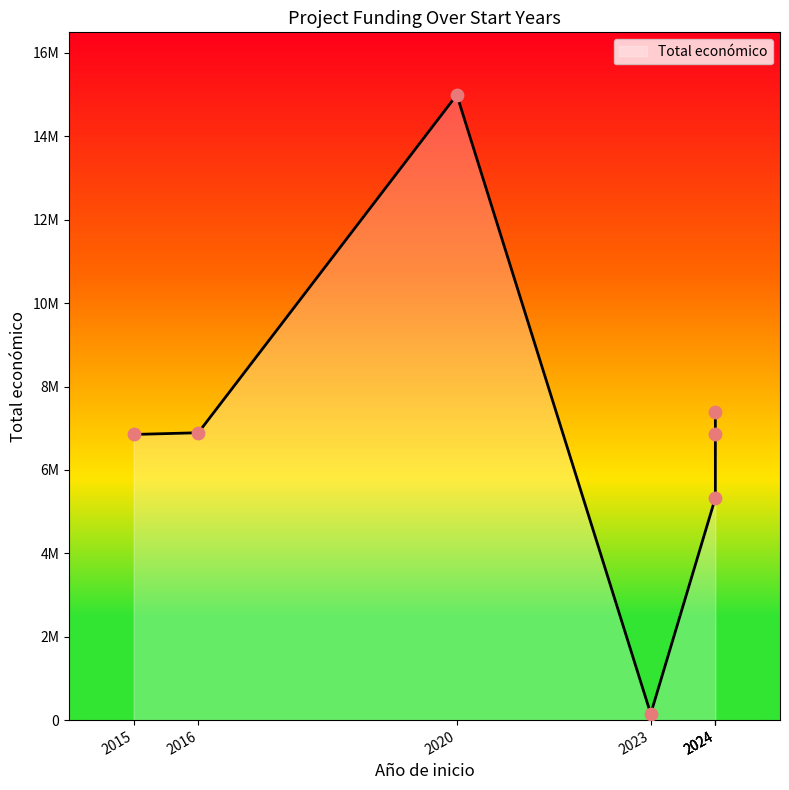

What is the change in value from 2023 to 2024?

+6701903